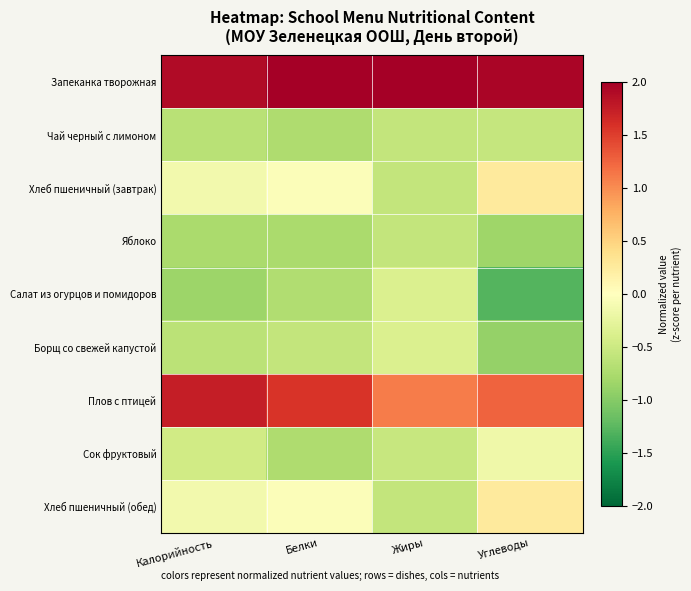

What is the minimum value shown in the chart?

-1.3